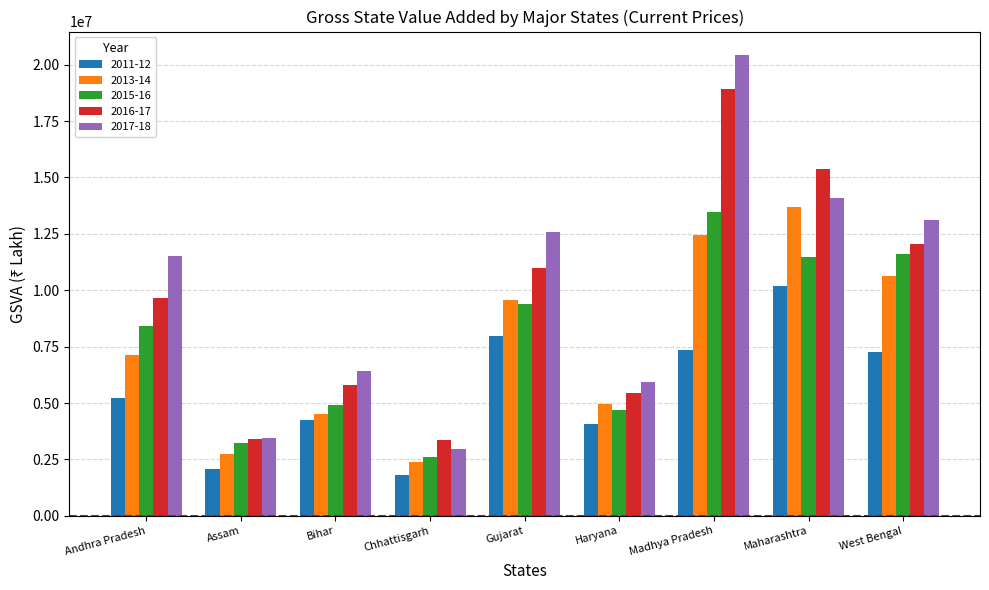

What is the greatest value displayed?

20443122